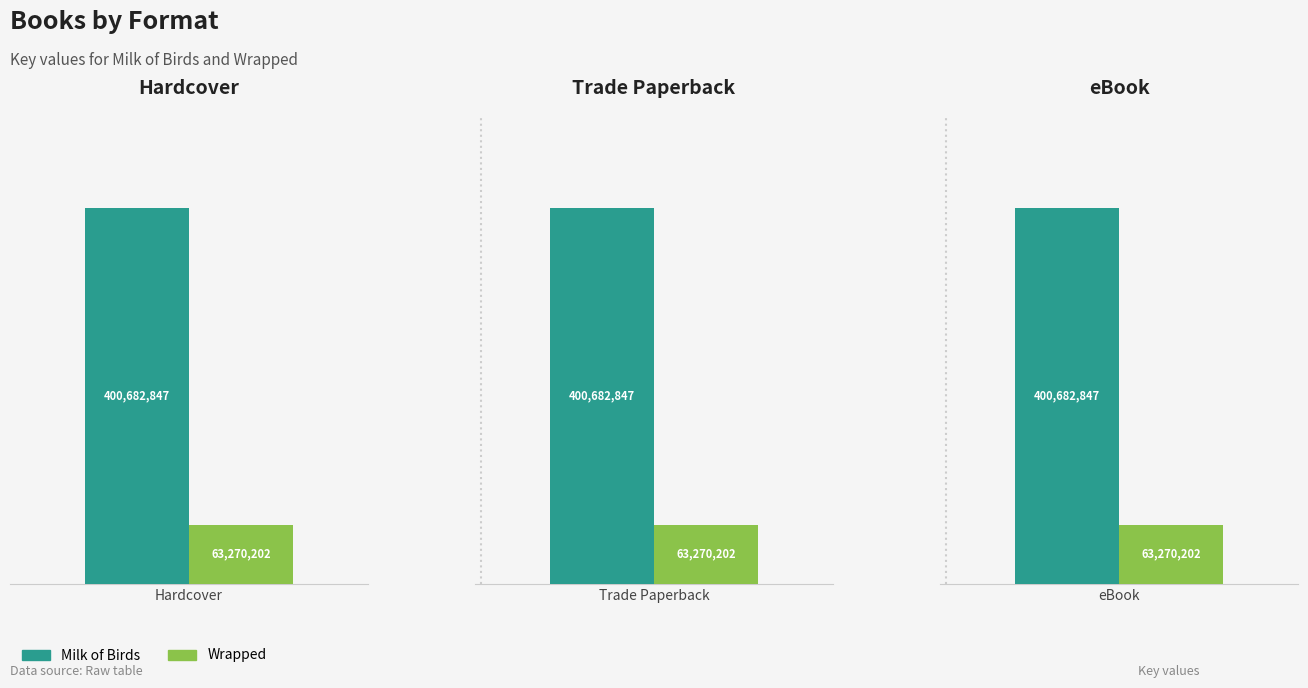

Which has a higher value, Trade Paperback or eBook?

Trade Paperback